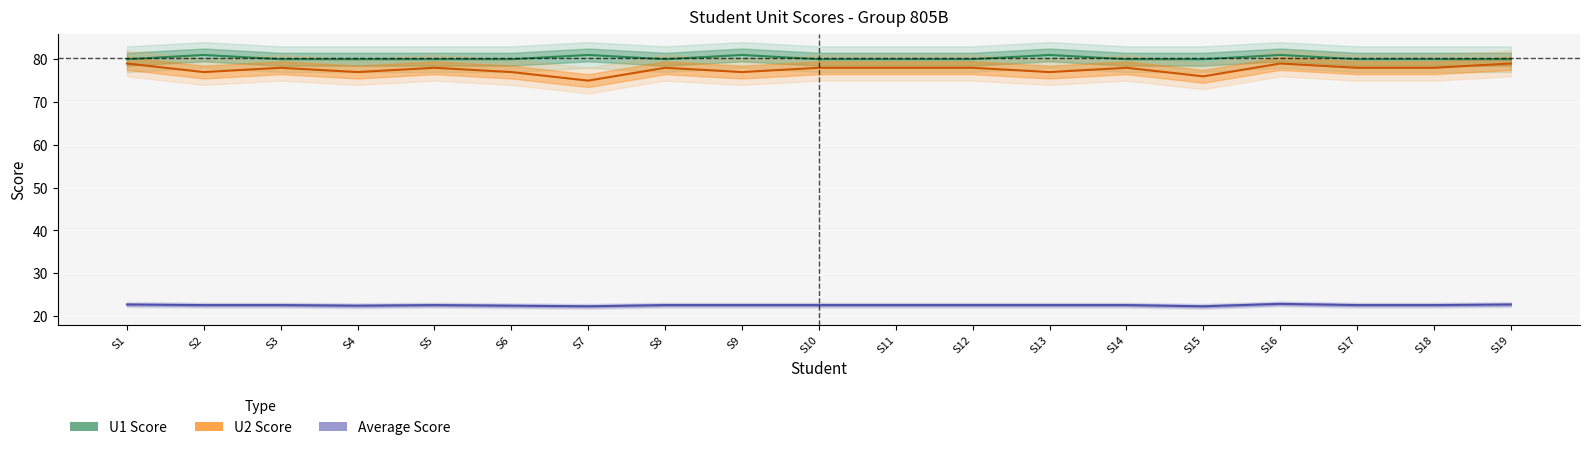

Between S18 and S2, which is larger?

S2